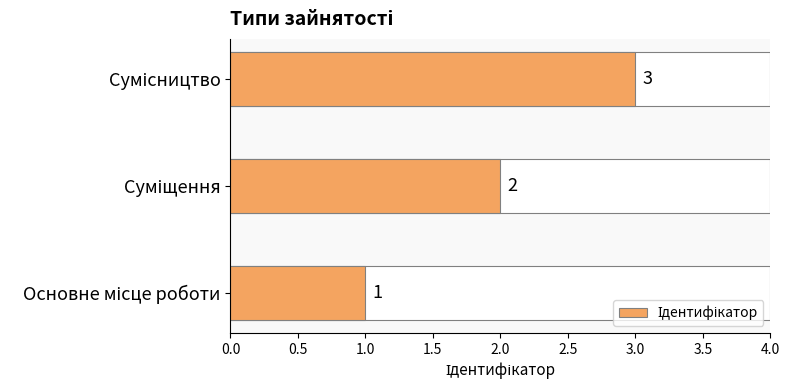

Are the bars horizontal?

Yes